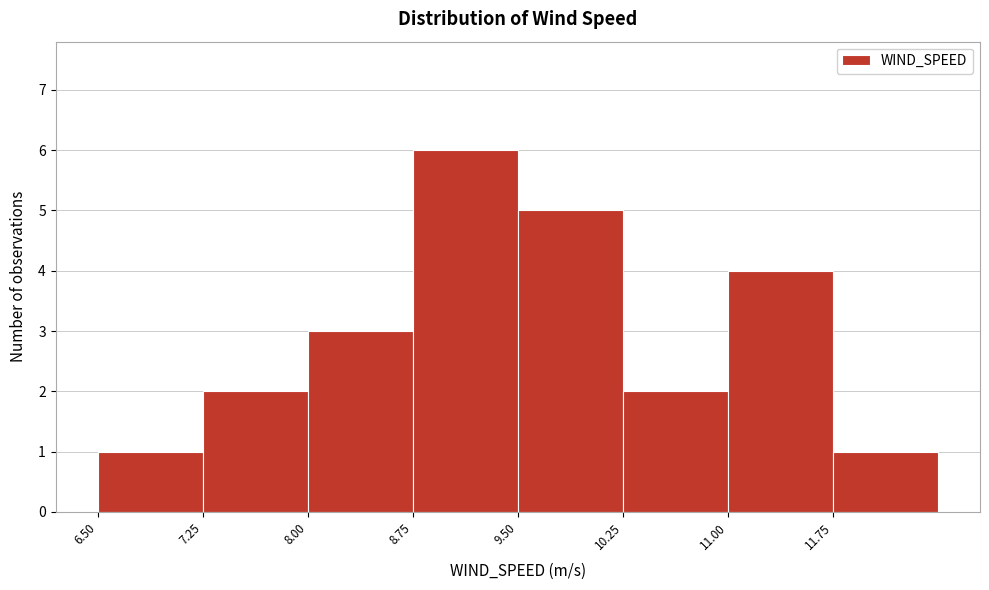

Which range on the x-axis has the tallest bar?

8.75 to 9.50